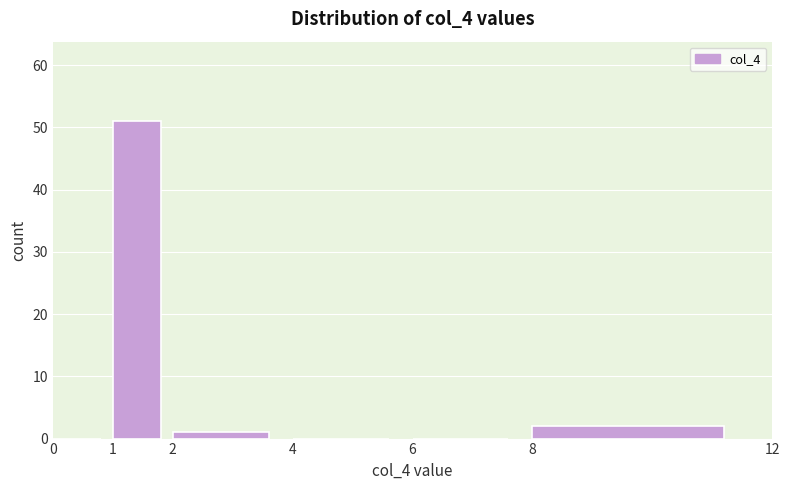

Reading left to right, transcribe this chart: for each bar, give the range it covers on the x-axis and its height. The values are not printed on the chart, so give them approximately, as read against the axis.

0 to 1: 0
1 to 2: 51
2 to 4: 1
4 to 6: 0
6 to 8: 0
8 to 12: 2